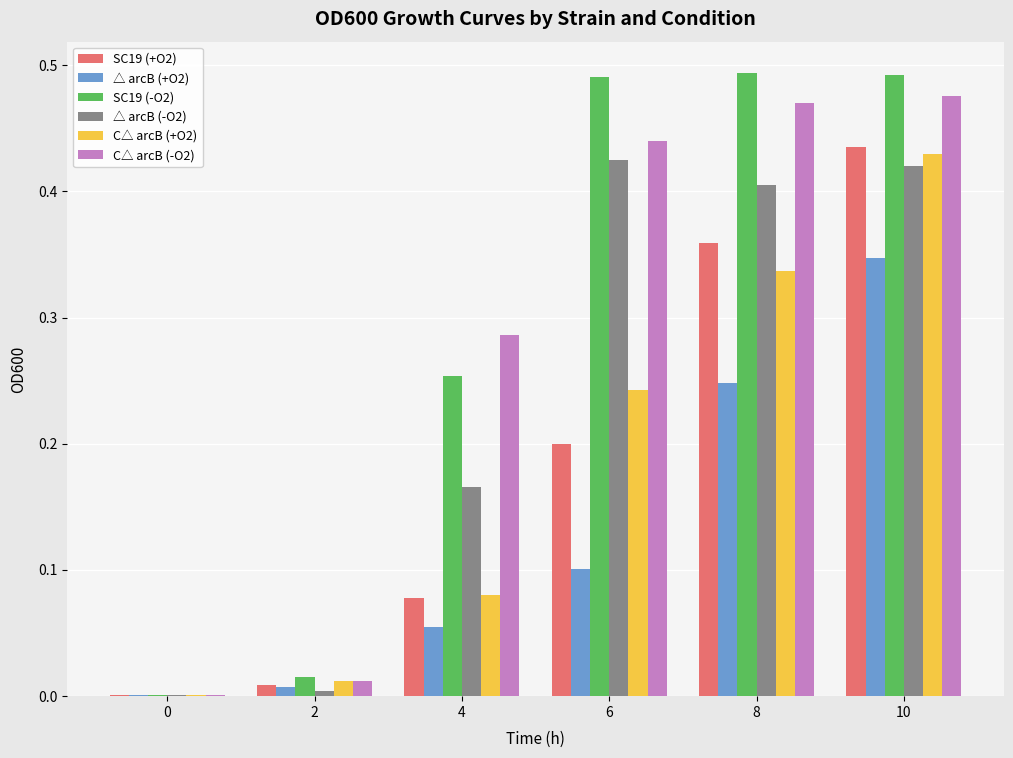

Between 6 and 8, which series saw the biggest shift?

SC19 (+O2)